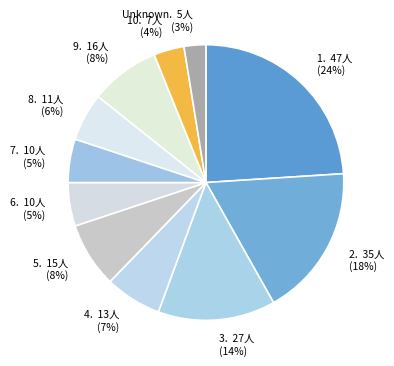

Between 3. 27人 (14%) and 10. 7人 (4%), which is larger?

3. 27人 (14%)